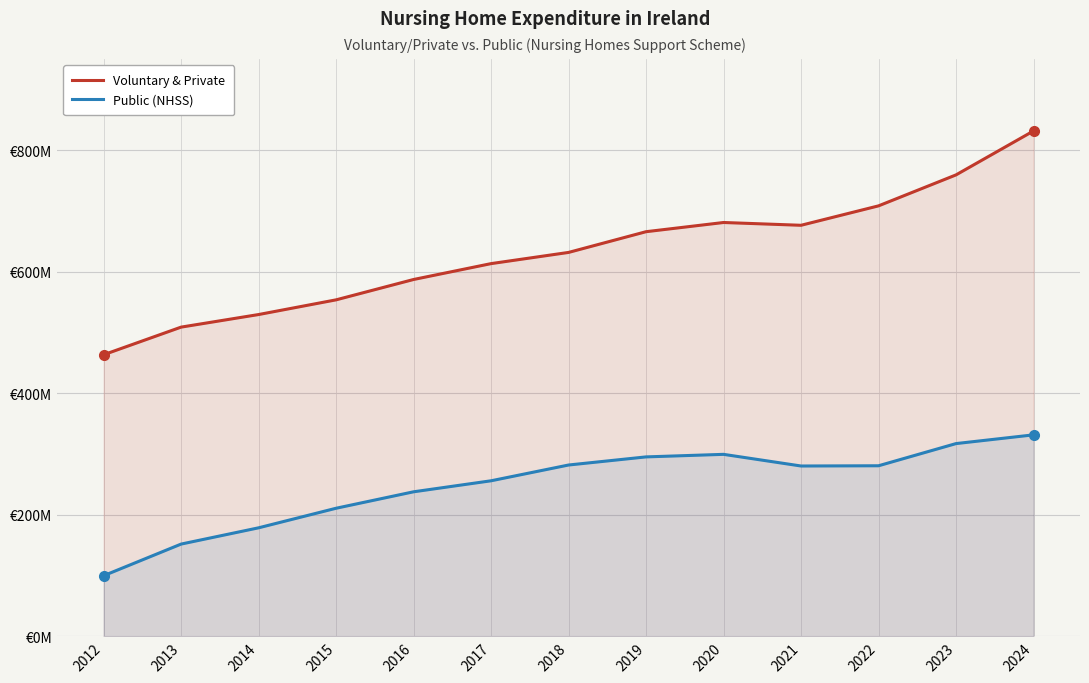

True or false: Public (NHSS) and Voluntary & Private intersect in this chart.

False